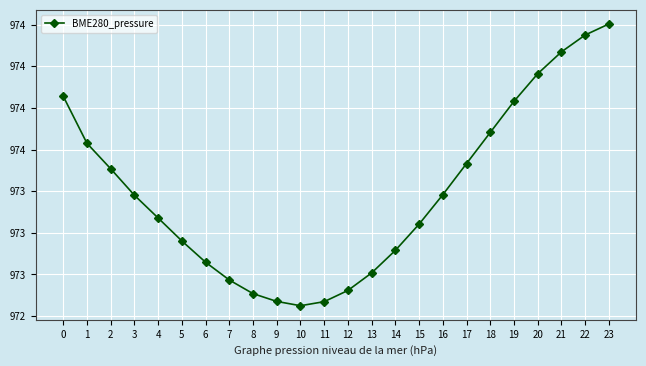

Does the chart have visible grid lines?

Yes